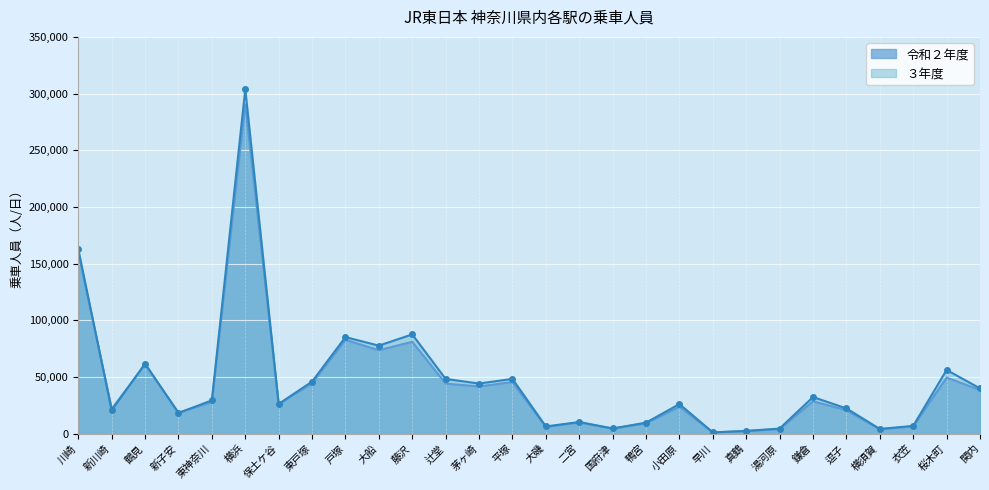

Reading right to left, list all the values displayed in this chart.

令和２年度: 38514	49519	6475	3796	20786	28591	4100	2294	1093	23768	9179	4492	9915	5910	45546	41684	44189	81065	73636	82817	44389	26038	290376	27918	18507	60903	21904	159802
３年度: 39940	56214	6874	4196	22287	32324	4517	2433	1163	26130	9756	4604	10320	6376	48330	44264	48284	87586	77670	85198	45942	26250	303759	29423	18291	61833	20666	162712